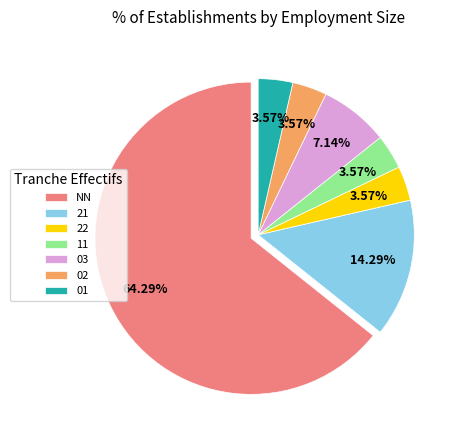

Which slice is the largest?

NN